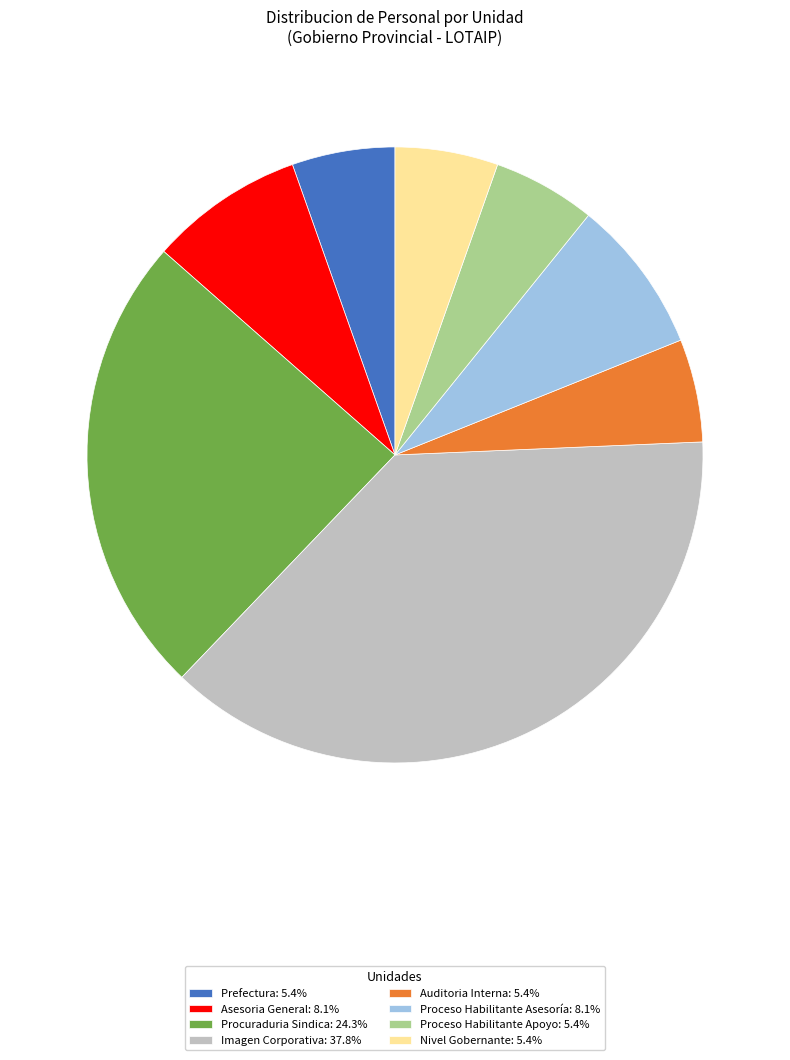

Do Procuraduria Sindica: 24.3% and Nivel Gobernante: 5.4% together represent more than half of the pie?

No